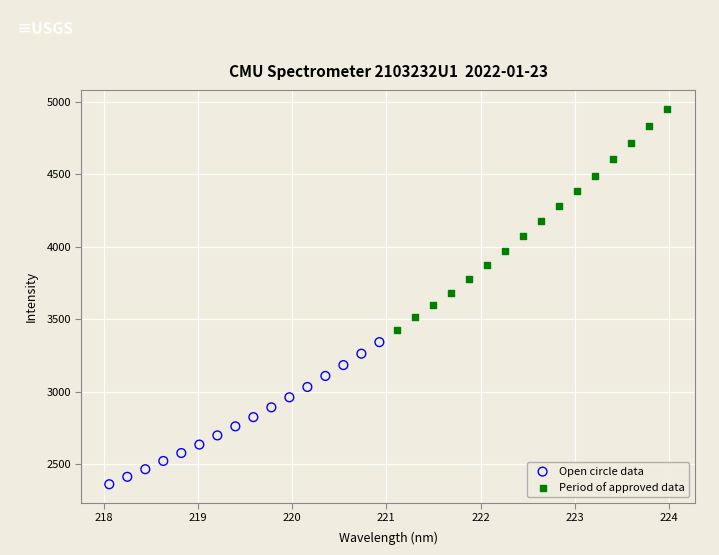

Which series has the largest Y range (max minus min)?

Period of approved data